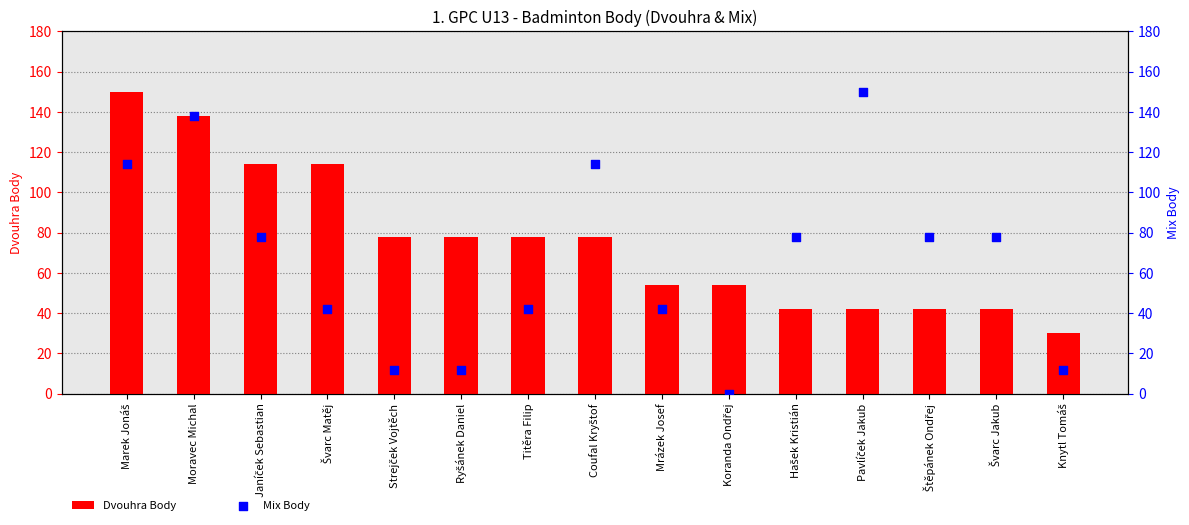

At which category is the sum across all series the highest?

Moravec Michal